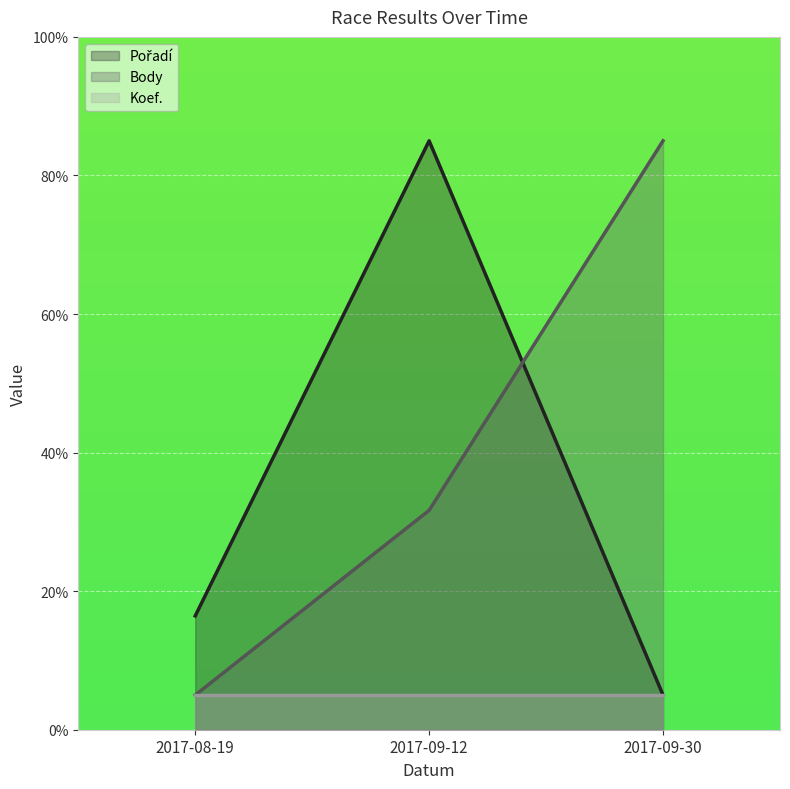

How many data points in Pořadí are above 16?

2